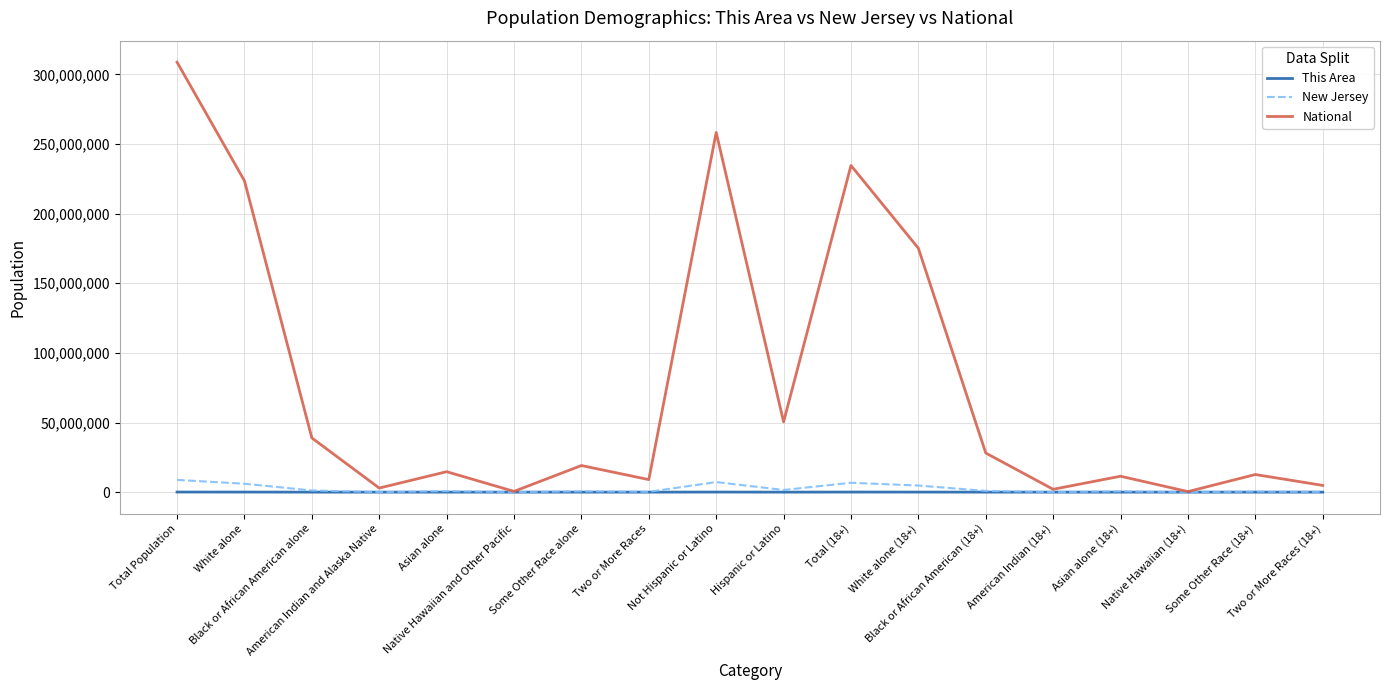

What is the highest value of the National series?

308745538